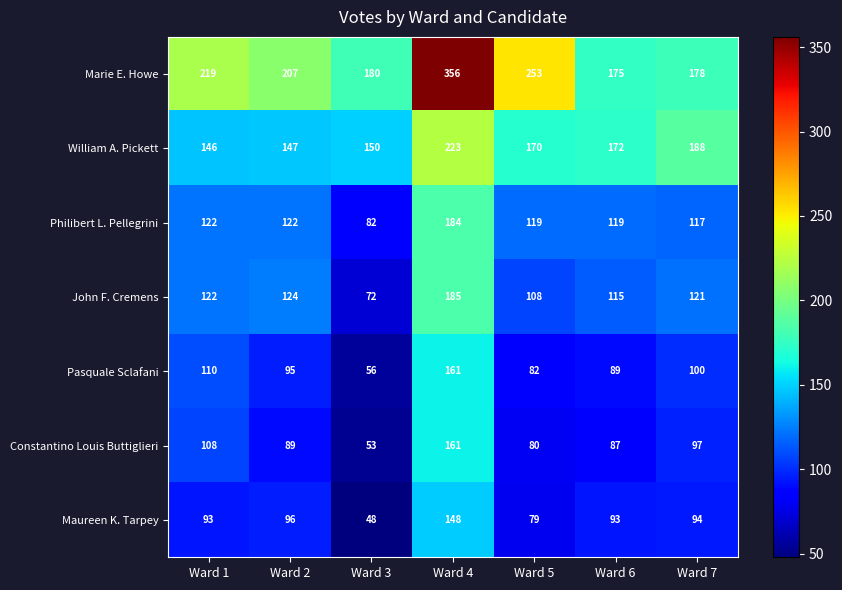

Which series changed the most between Ward 3 and Ward 7?

John F. Cremens